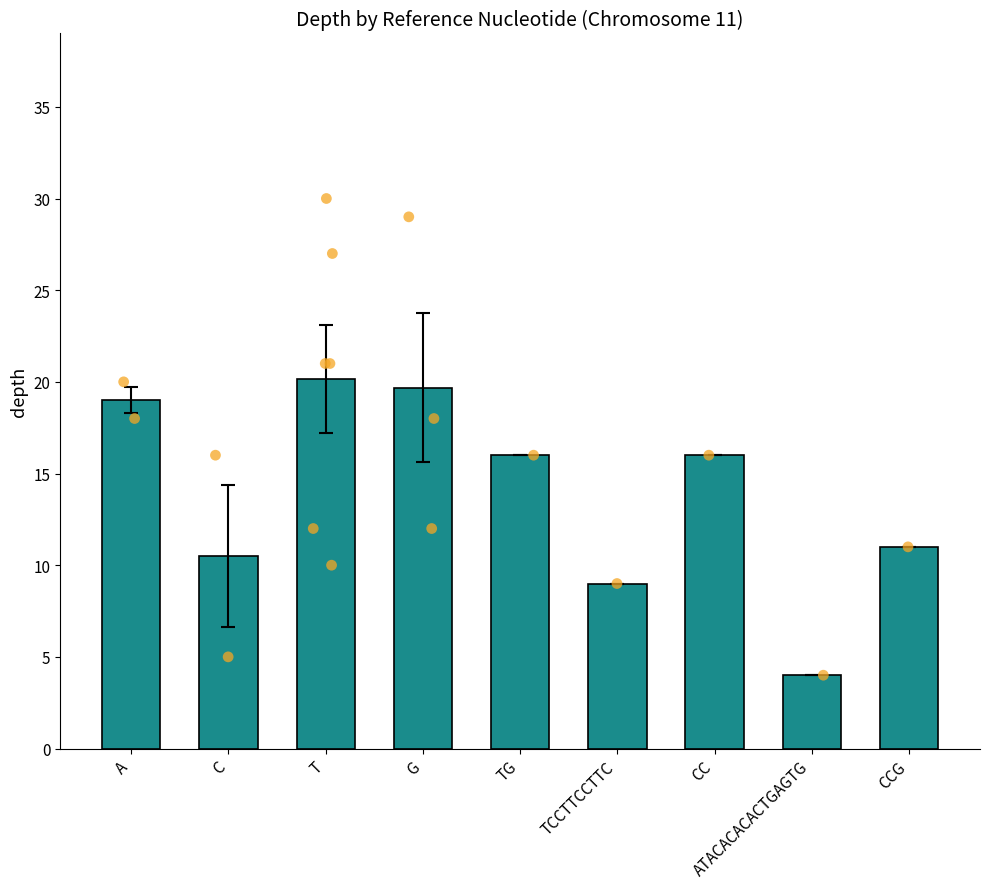

Between C and TCCTTCCTTC, which is larger?

C